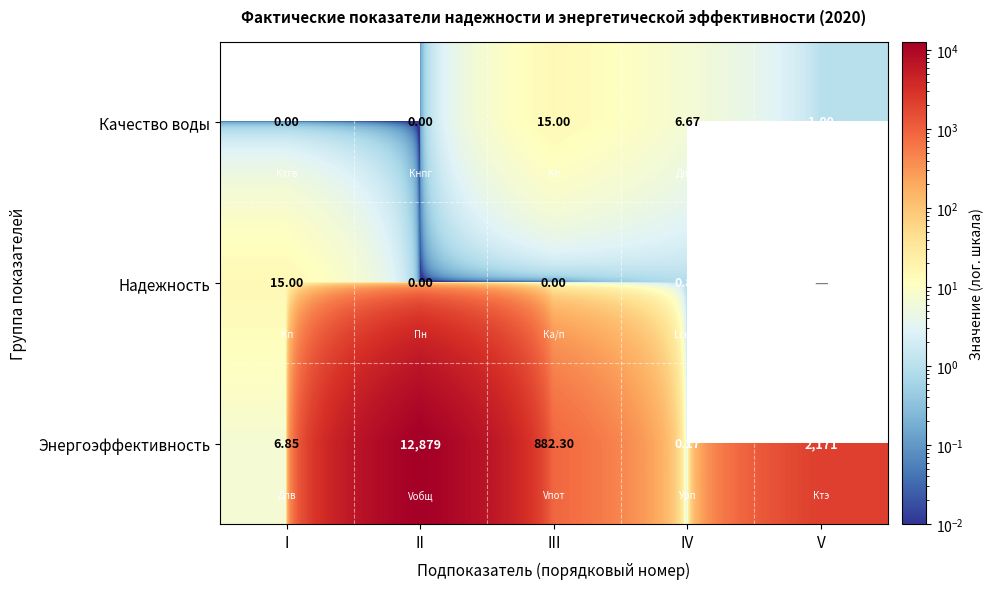

Count the number of categories in the chart.

5